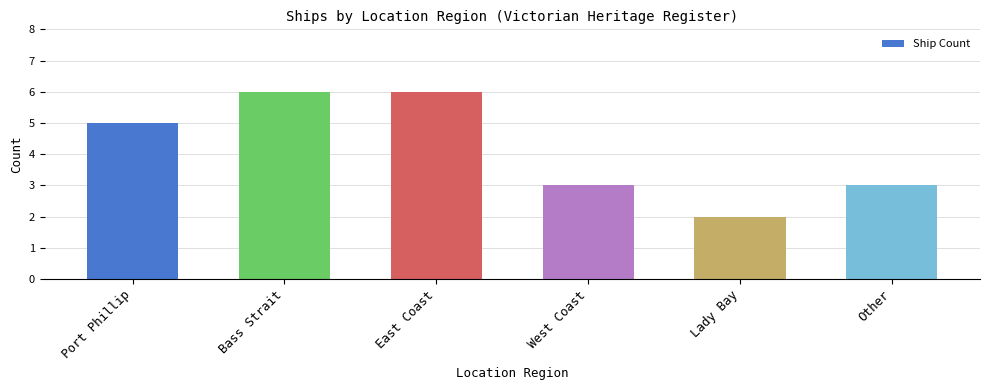

Reading left to right, list all the values displayed in this chart.

5	6	6	3	2	3